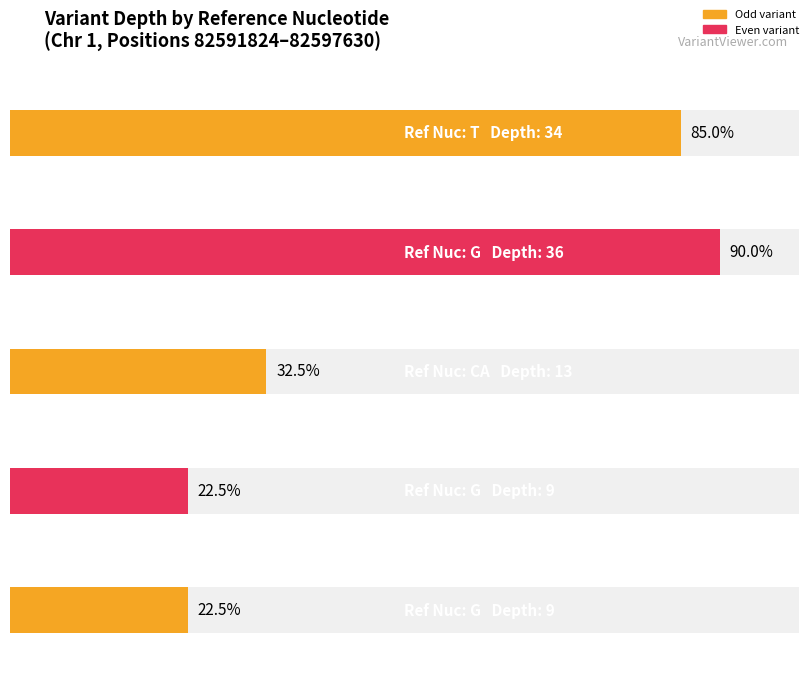

What is the change in value from CA to G?

-4